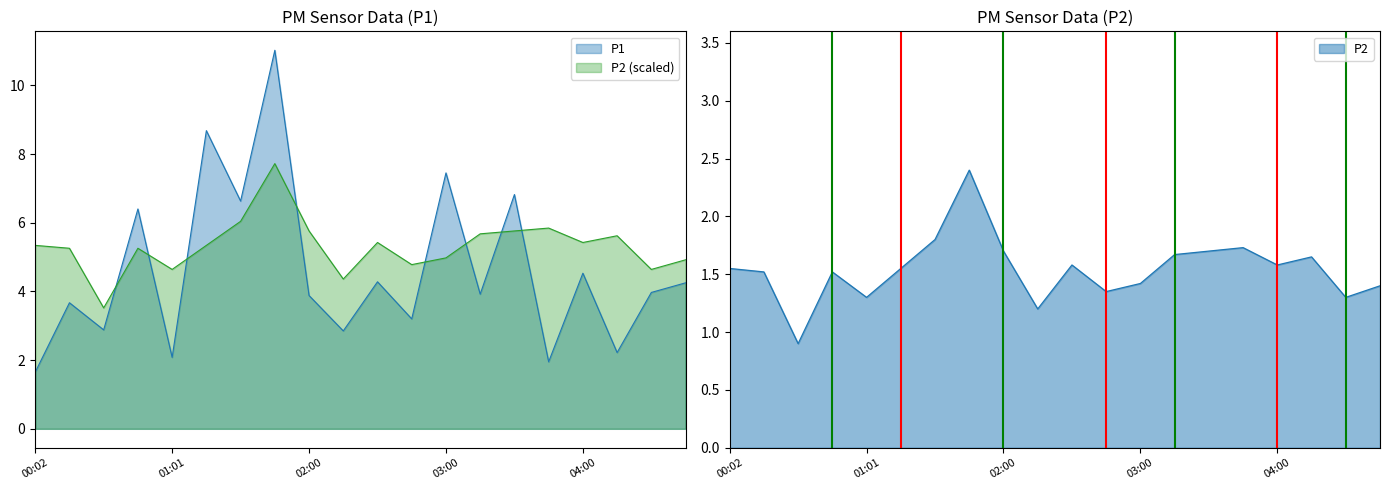

Which series changed the most between 00:17 and 02:45?

P2